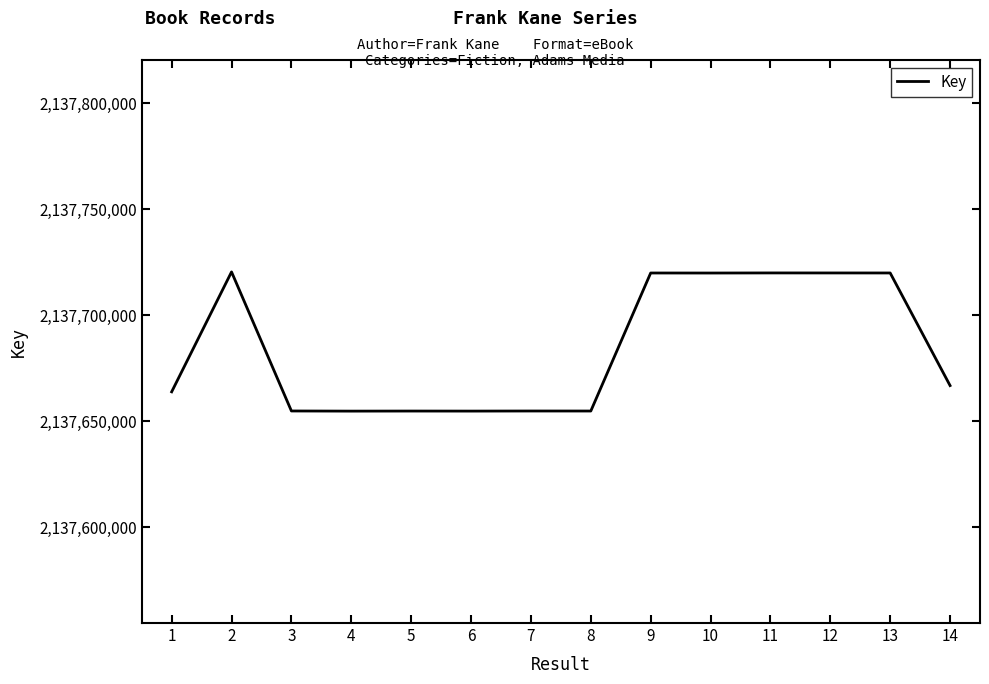

Approximately how many times larger is the value at 2 compared to 13?

1.0